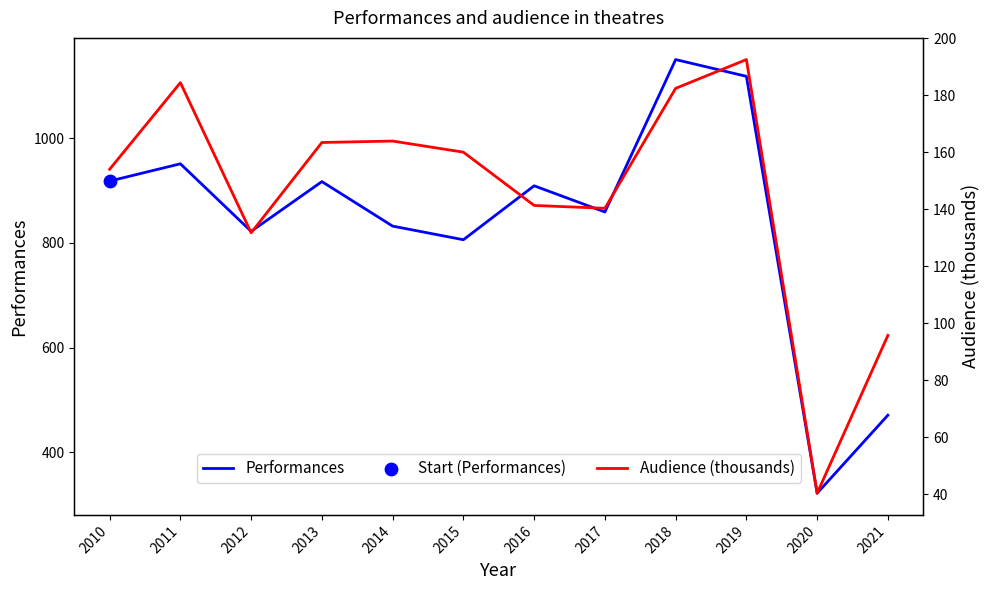

What is the total value across all series at 2021?

566.8